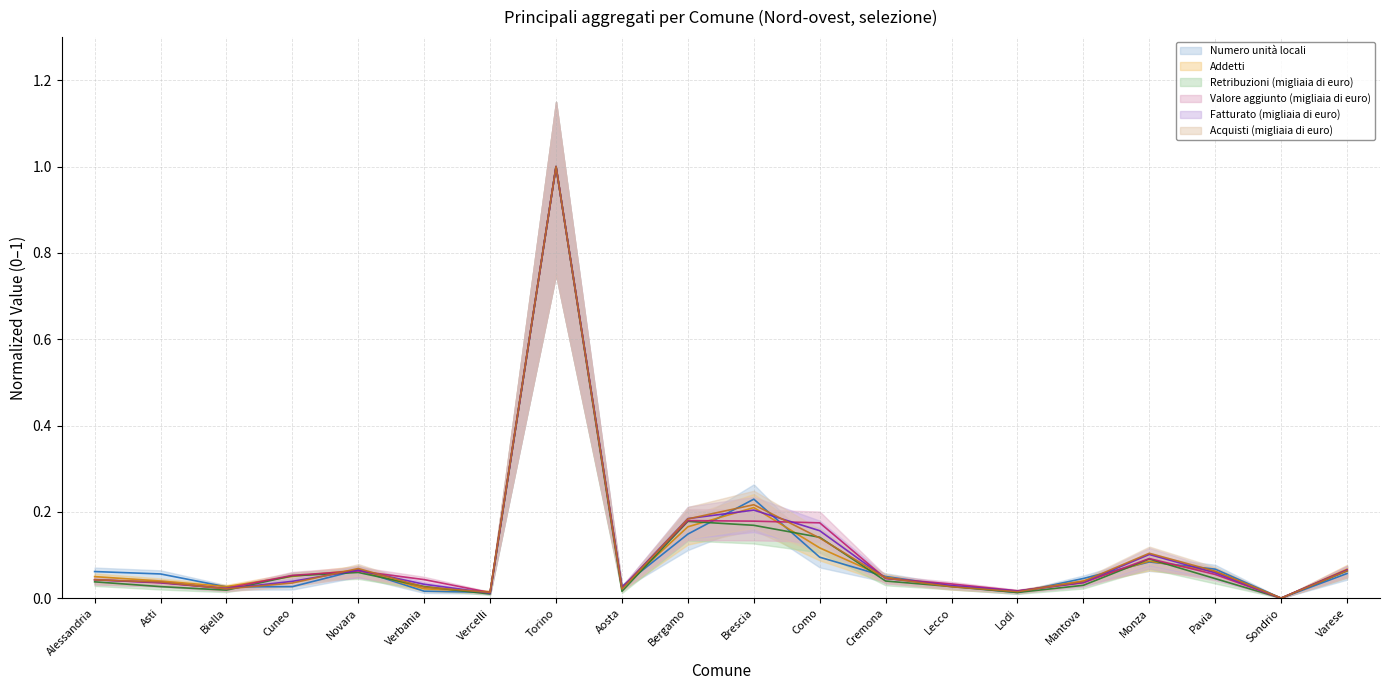

Count the number of data series in this chart.

6